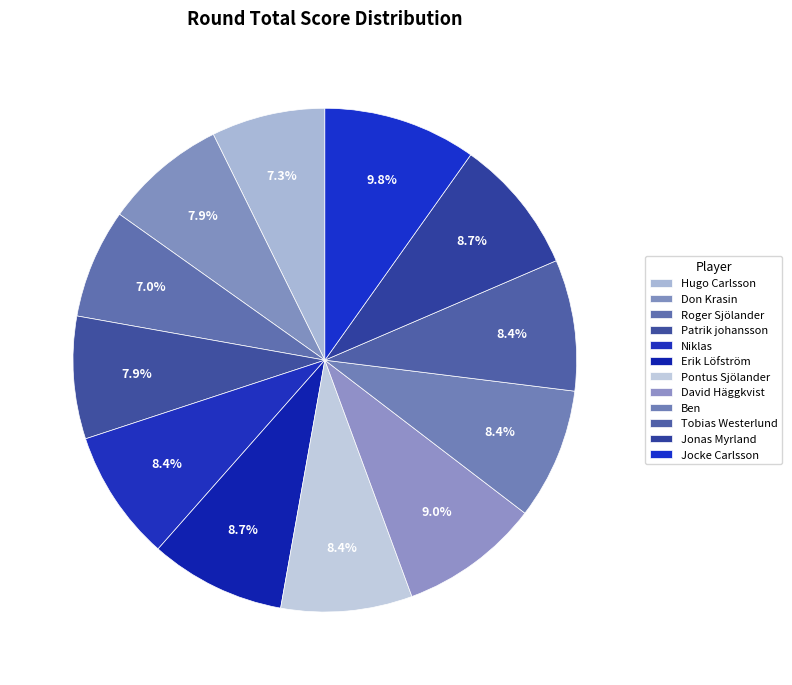

To the nearest percent, what is the difference between the Pontus Sjölander and Jocke Carlsson slice percentages?

1%